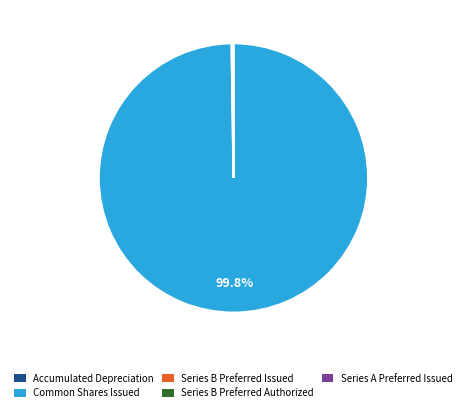

Which slice is the largest?

Common Shares Issued